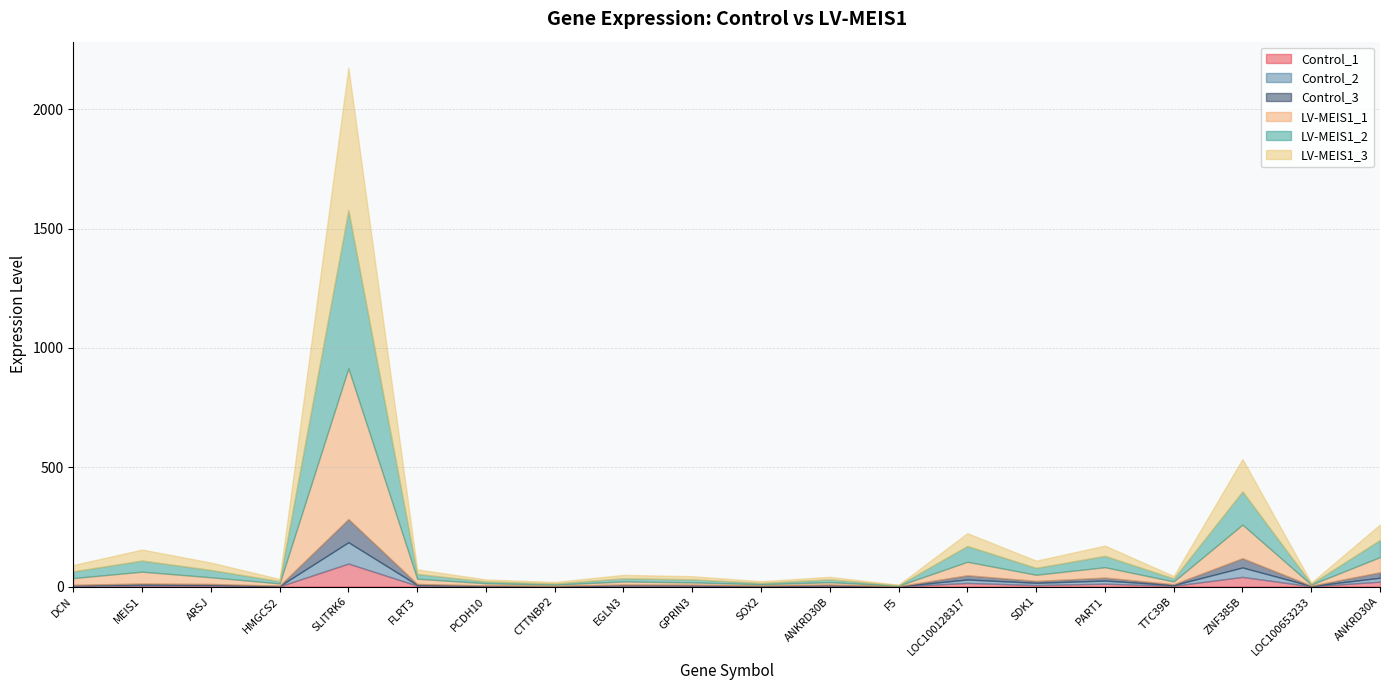

Reading right to left, what are all the values shown in this chart?

Control_1: 20.5	1.0	40.5	3.3	12.0	6.3	15.2	0.6	3.3	1.1	3.2	2.7	0.5	1.8	3.9	96.3	0.9	4.1	4.2	2.5
Control_2: 16.4	1.5	39.6	3.0	13.2	9.4	14.5	0.4	2.5	1.8	2.1	3.5	1.1	1.6	3.2	89.4	1.4	3.0	4.5	3.0
Control_3: 22.7	1.1	38.6	3.4	12.3	7.7	17.5	0.5	2.4	1.3	2.6	2.2	1.5	1.4	3.9	97.0	1.4	3.8	4.0	1.8
LV-MEIS1_1: 63.9	4.6	141.0	11.8	43.7	26.0	56.6	2.3	10.2	5.5	9.7	13.1	5.0	9.1	22.0	631.8	9.4	28.1	49.6	28.3
LV-MEIS1_2: 71.8	3.7	139.1	12.4	47.6	28.8	66.2	2.0	11.8	5.7	12.9	13.3	4.8	7.6	20.0	662.7	9.7	30.7	46.8	28.2
LV-MEIS1_3: 64.7	4.3	135.6	10.1	42.9	30.0	53.5	1.5	10.5	7.0	12.8	14.2	6.3	8.2	19.1	597.3	8.7	31.0	45.8	26.5